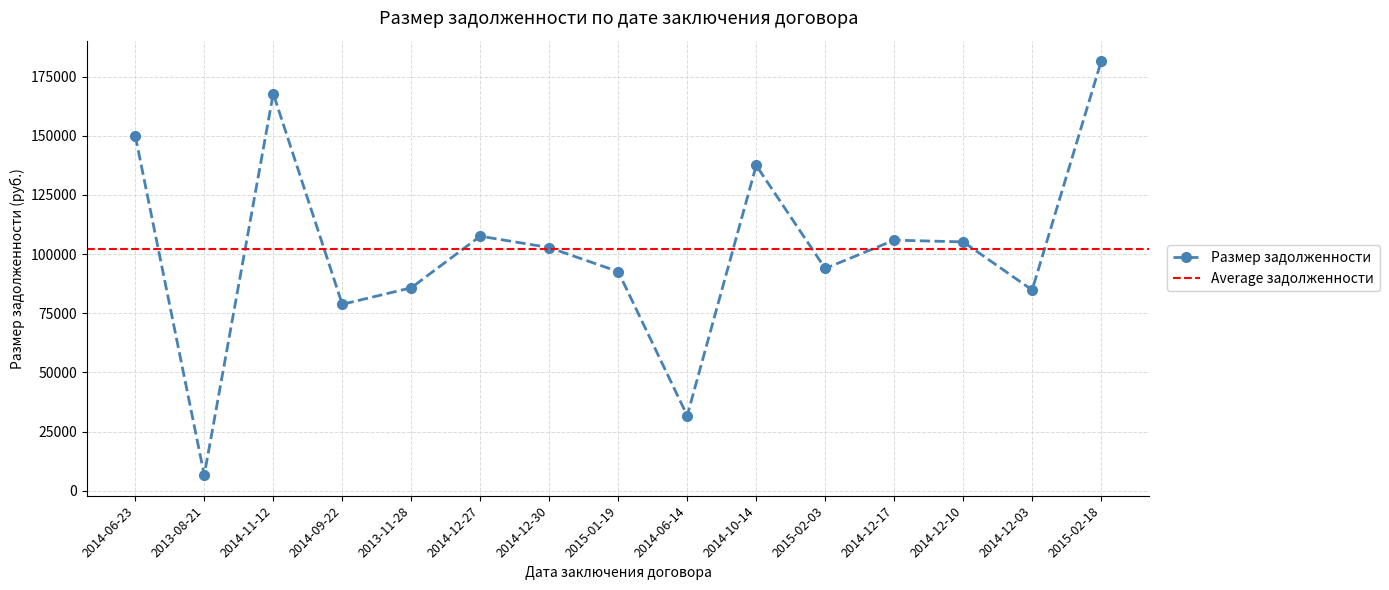

List the labels in order of value, smallest first.

2013-08-21, 2014-06-14, 2014-09-22, 2014-12-03, 2013-11-28, 2015-01-19, 2015-02-03, 2014-12-30, 2014-12-10, 2014-12-17, 2014-12-27, 2014-10-14, 2014-06-23, 2014-11-12, 2015-02-18